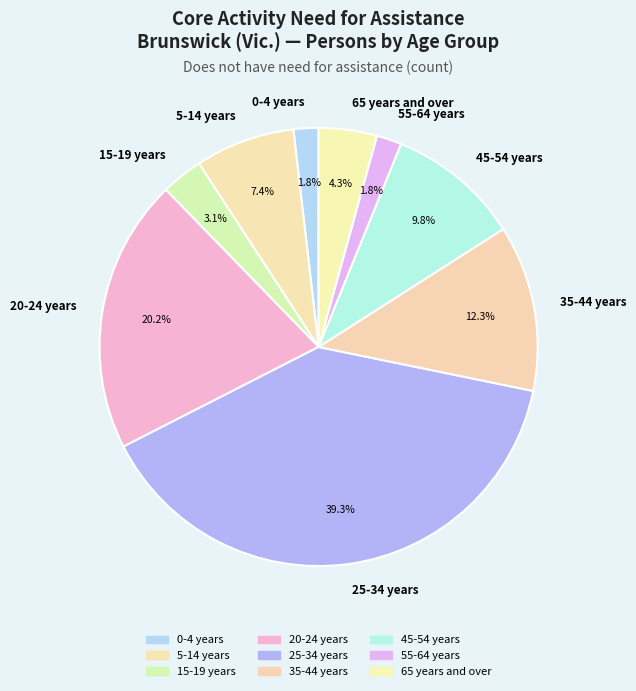

Does 25-34 years represent more than half of the total?

No